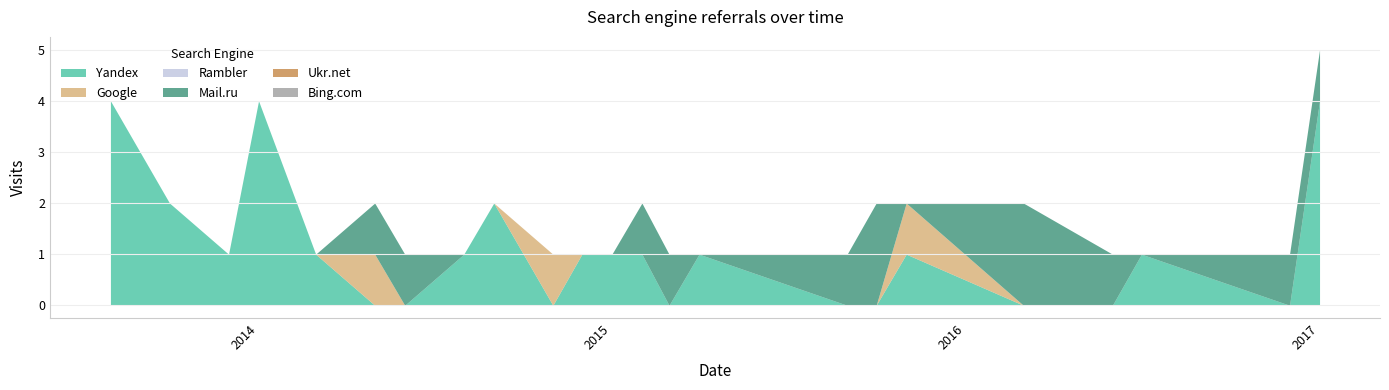

True or false: Ukr.net has more than 0 points higher than both neighbors.

False